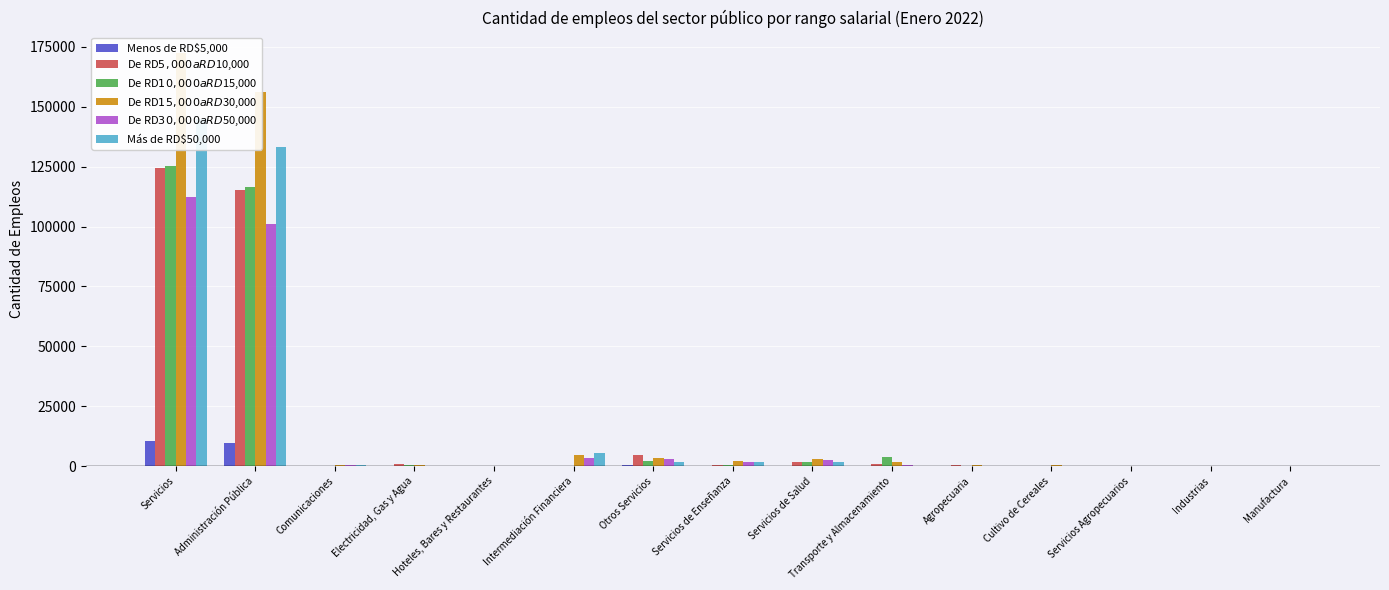

What is the label of the 9th bar from the right?

Otros Servicios